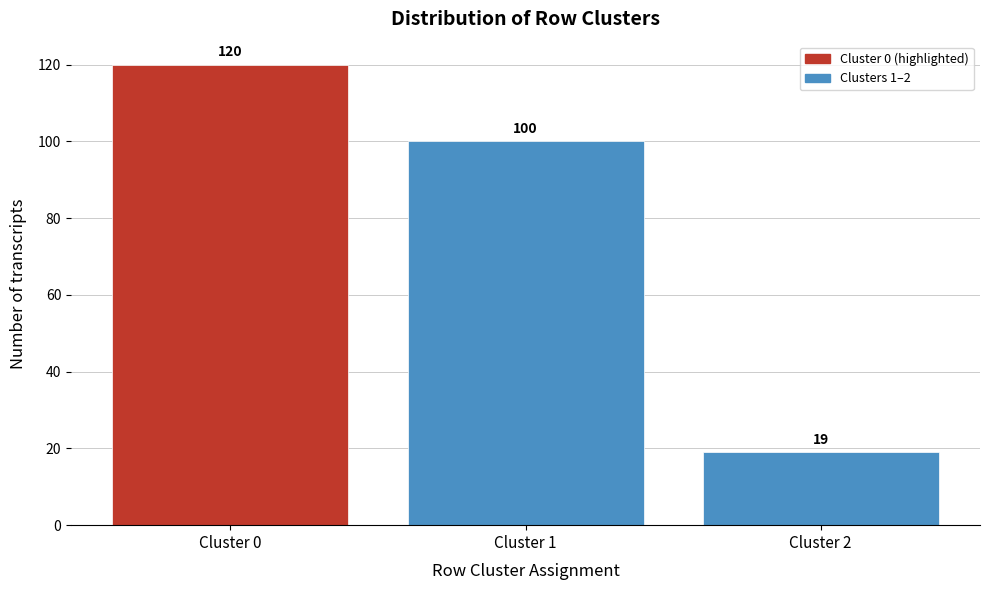

Reading left to right, what are all the values shown in this chart?

120	100	19